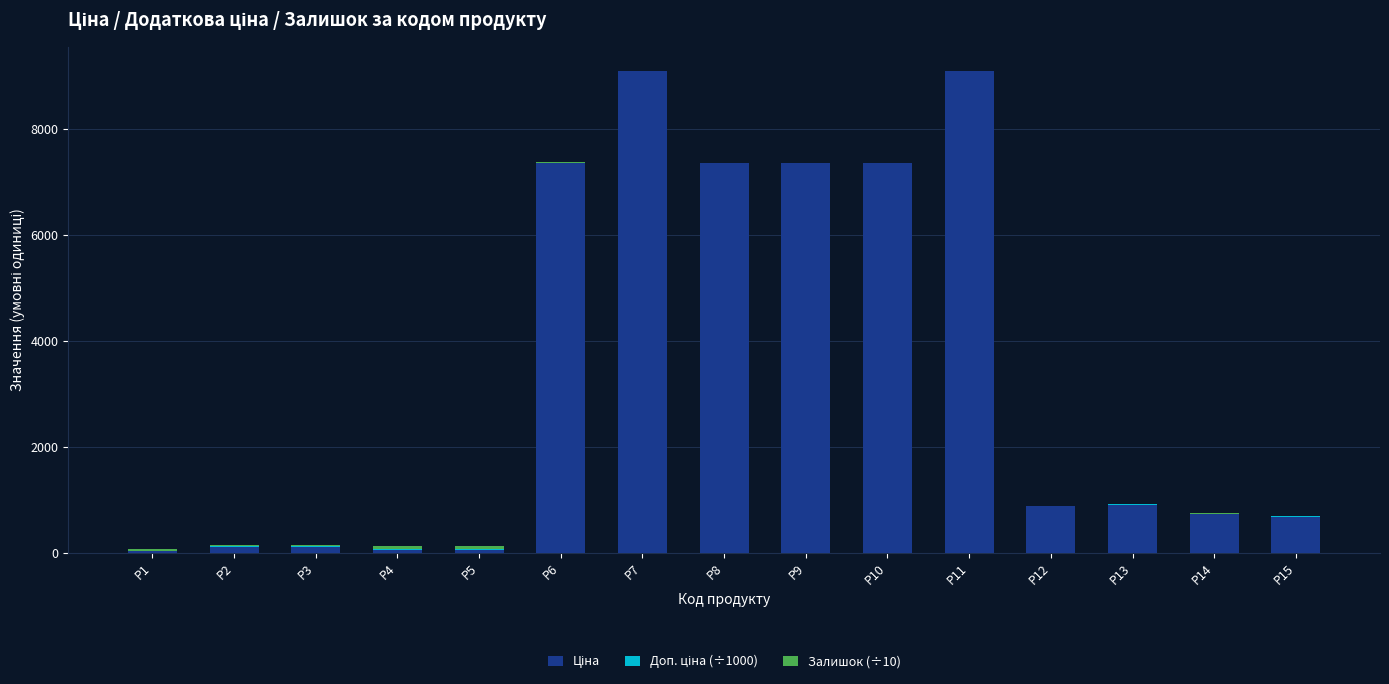

The value of Залишок (÷10) at P5 is 70.2. True or false?

True